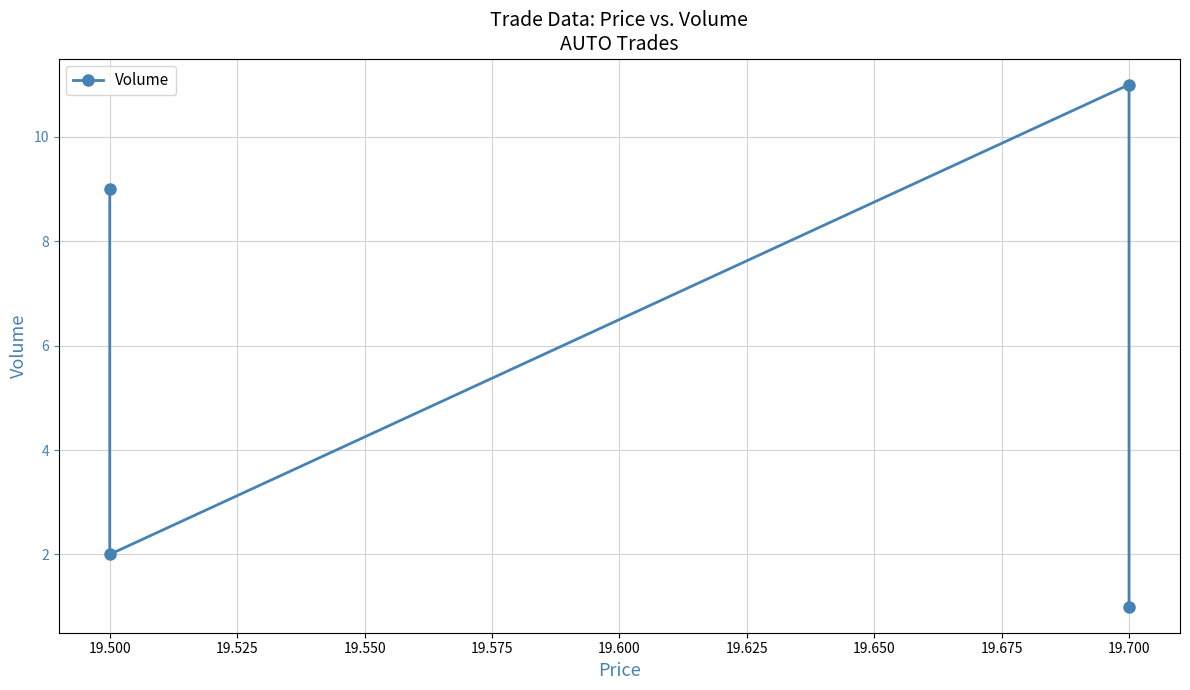

Where is the first local minimum?

19.500